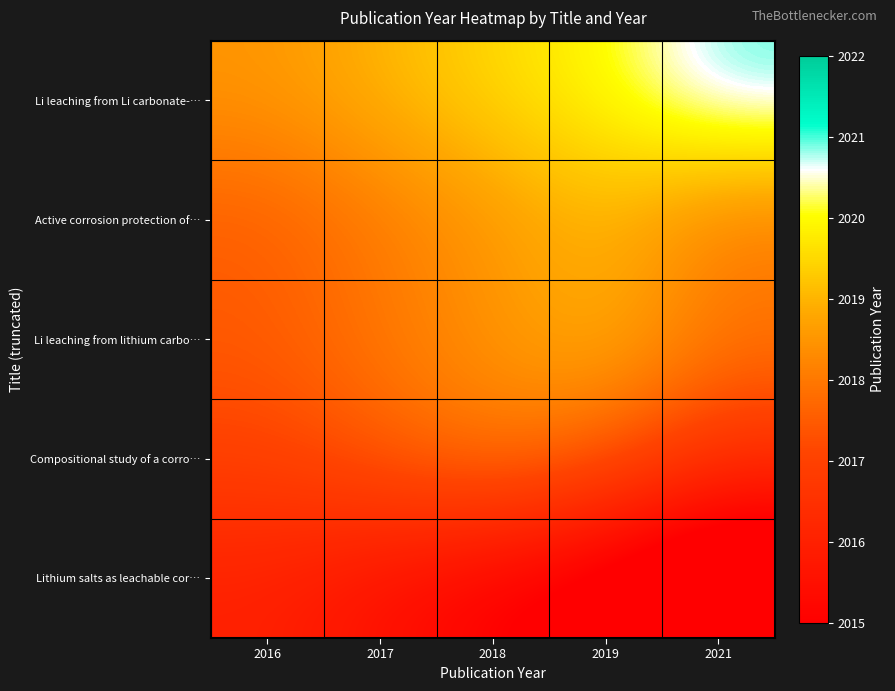

At which category does the chart reach its minimum across all series?

2021